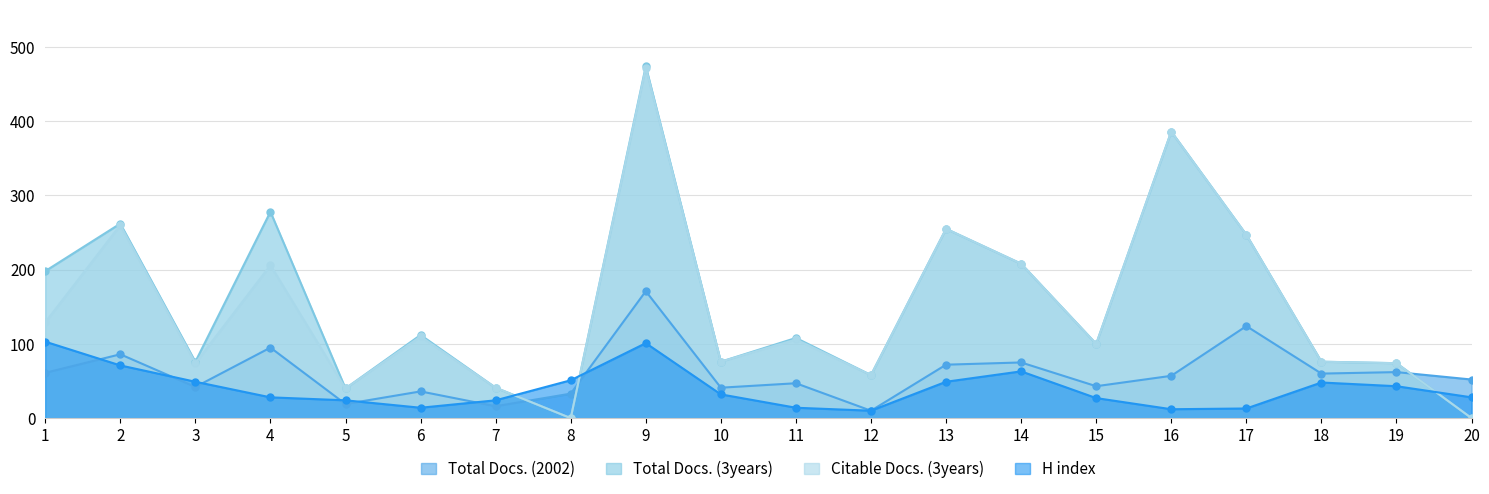

Reading left to right, extract all data points from this chart.

Total Docs. (2002): 61	86	42	95	19	36	16	33	171	41	47	10	72	75	43	57	124	60	62	52
Total Docs. (3years): 198	262	76	278	40	112	41	0	474	76	108	58	255	208	100	386	247	76	74	0
Citable Docs. (3years): 129	260	74	206	40	110	41	0	472	76	106	58	255	208	100	386	247	76	74	0
H index: 103	71	49	28	24	14	24	51	101	32	14	10	49	63	27	12	13	48	43	28